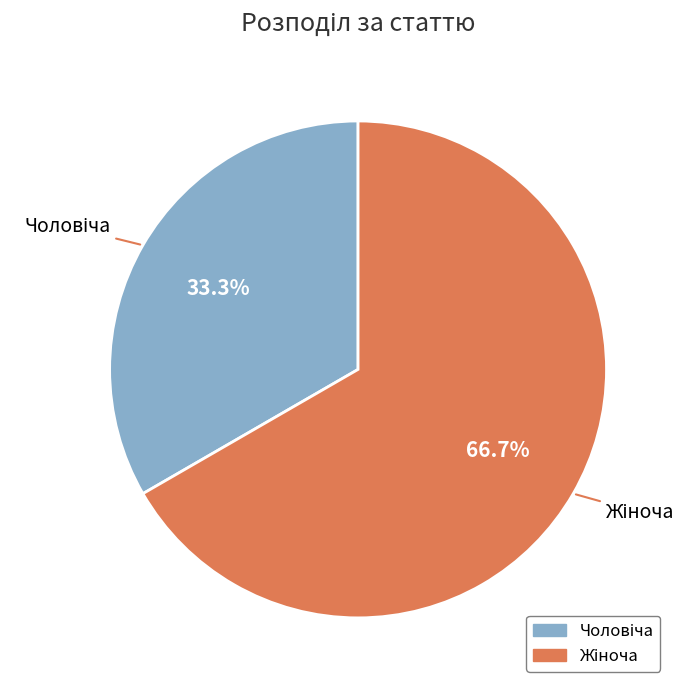

To the nearest percent, what is the difference between the largest and smallest slice percentages?

33%